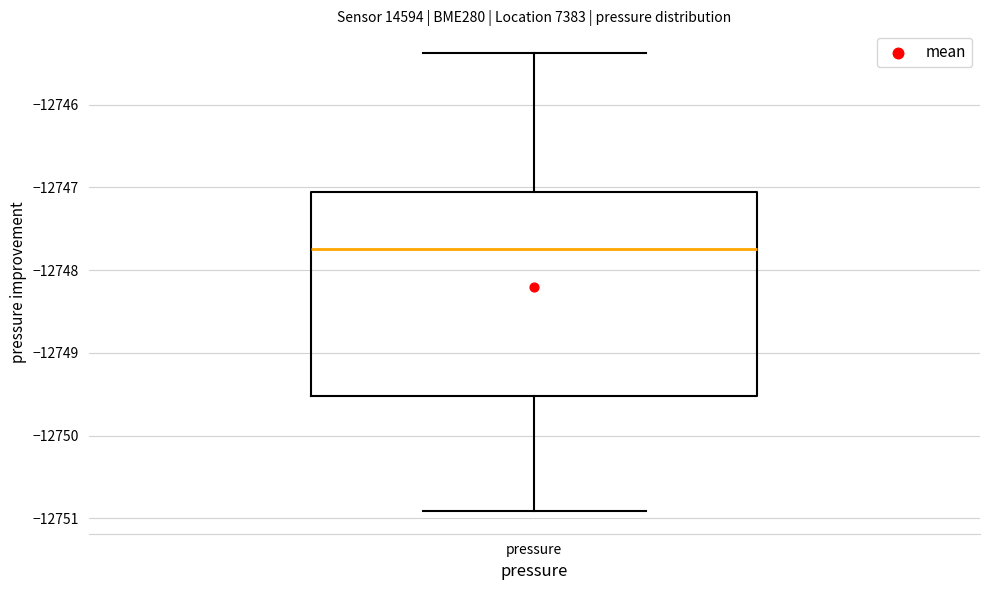

Transcribe this box plot: give where the median line is, the range the box spans, and where the two whiskers end, as read against the y-axis. The values are not printed on the chart, so give them approximately, as read against the axis.

median -12747.7, box -12749.5 to -12747.1, whiskers -12750.9 to -12745.4